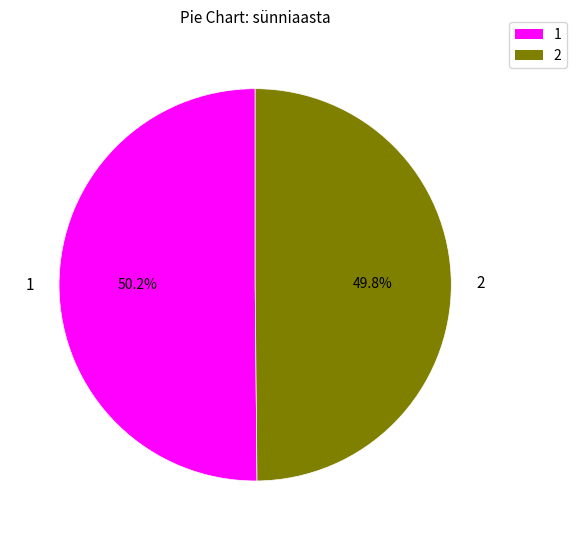

What percentage do 2 and 1 together represent?

100.0%